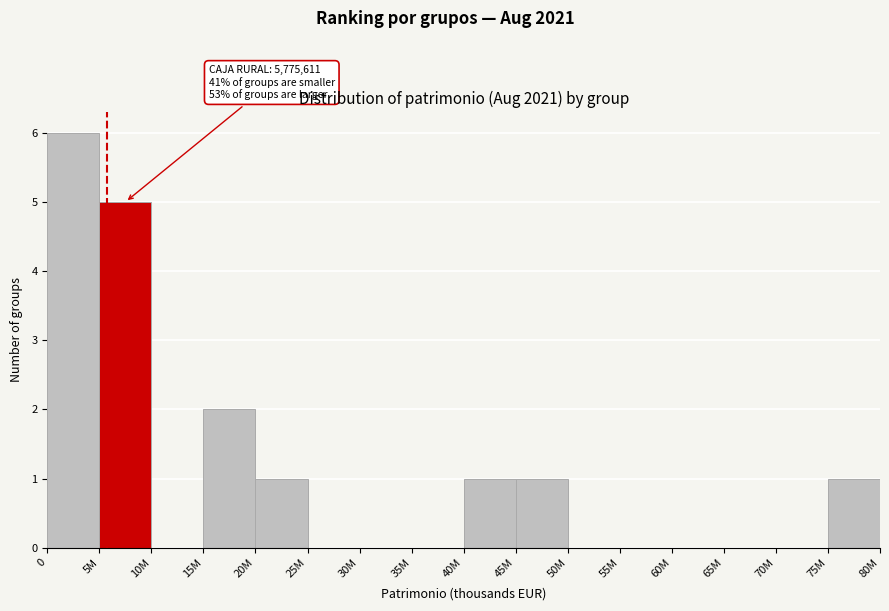

Reading left to right, transcribe all the data shown in this chart.

0=6	5M=5	10M=0	15M=2	20M=1	25M=0	30M=0	35M=0	40M=1	45M=1	50M=0	55M=0	60M=0	65M=0	70M=0	75M=1